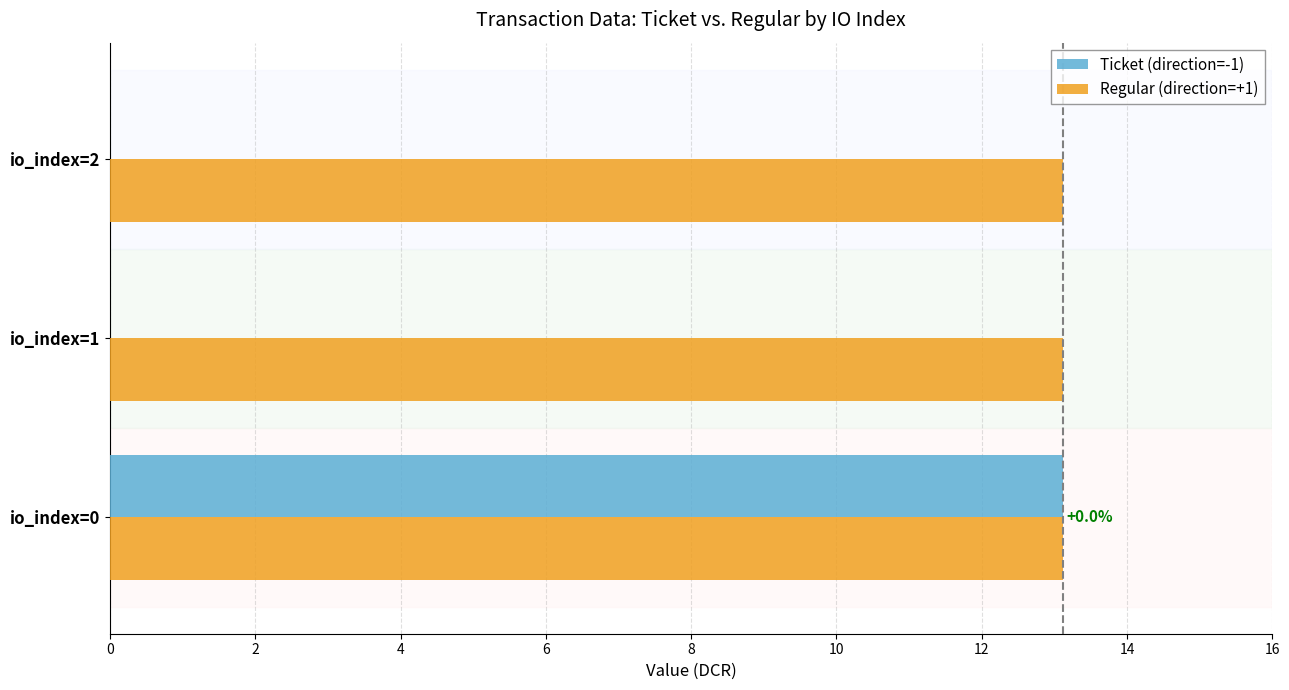

What is the sum of the Regular (direction=+1) values at io_index=0 and io_index=1?

26.2